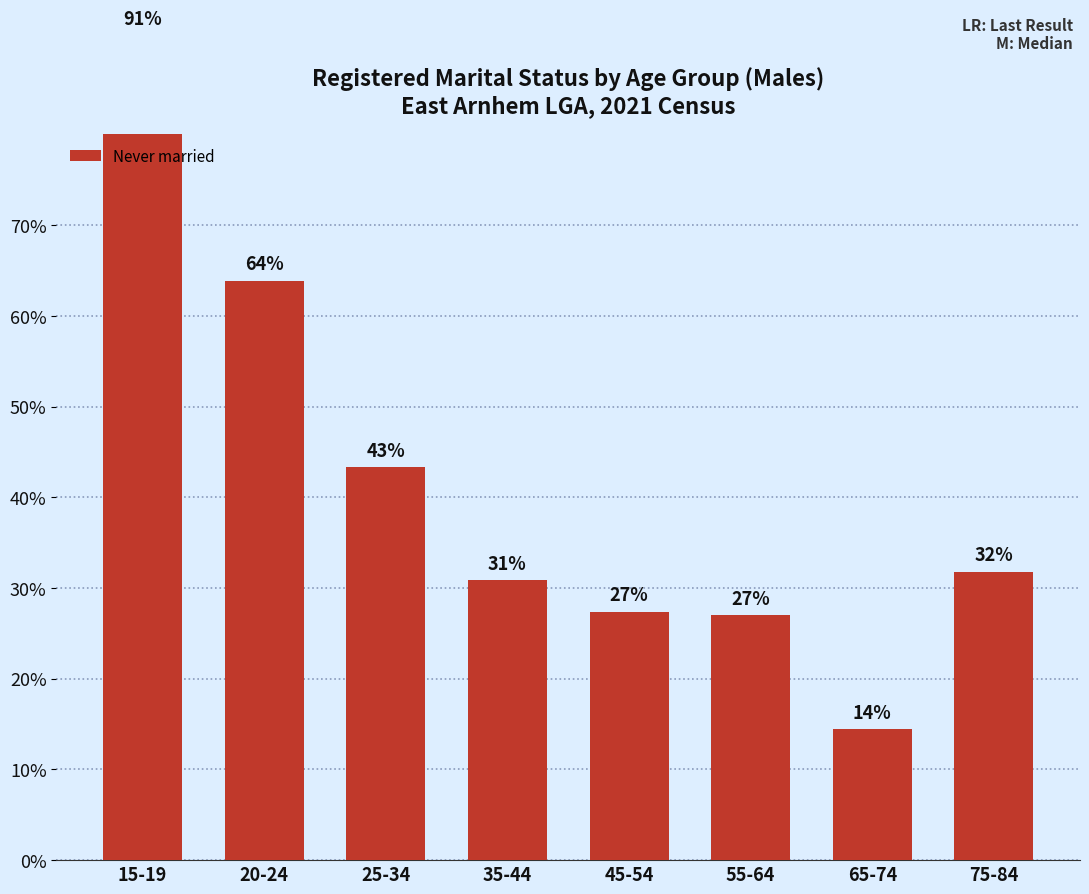

What is the minimum value shown in the chart?

14.4